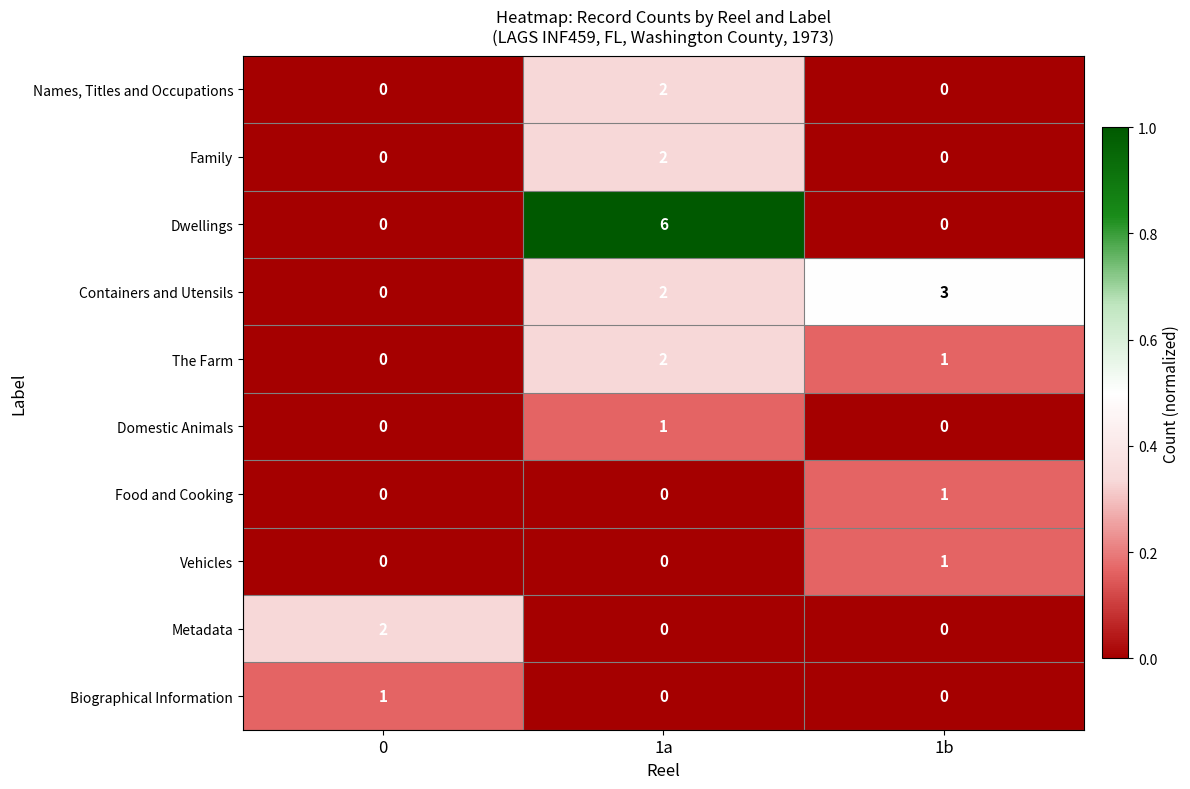

What is the sum of all The Farm values?

3